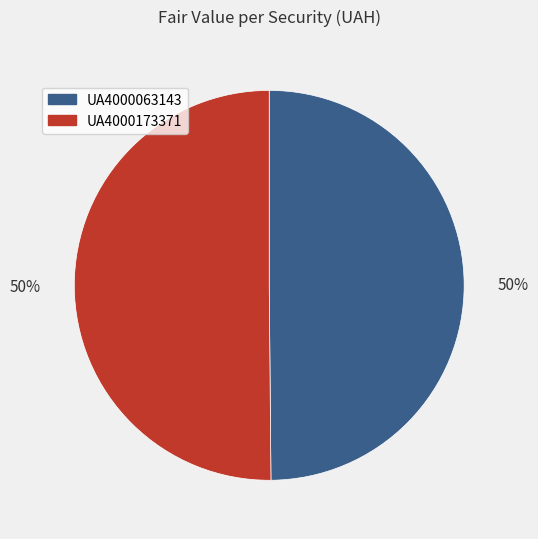

To the nearest percent, what is the combined percentage of UA4000173371 and UA4000063143?

100%